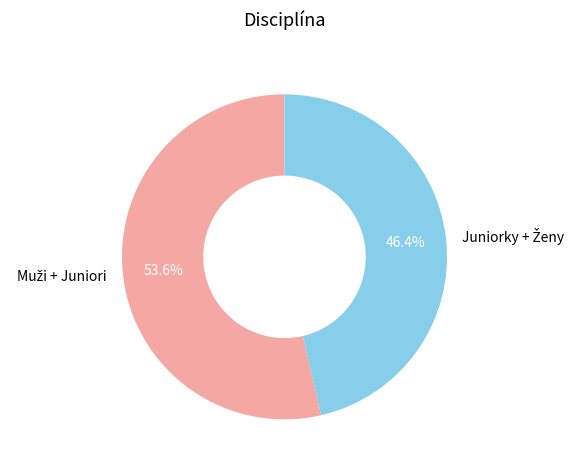

Is there a majority slice in this chart?

Yes